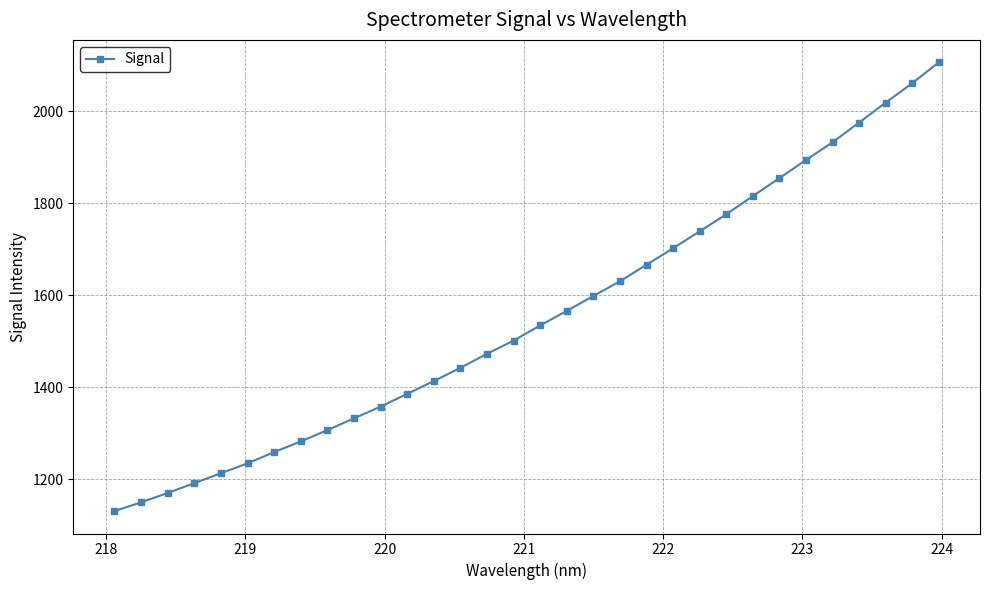

What is the value of the 14th point from the left?

1442.4